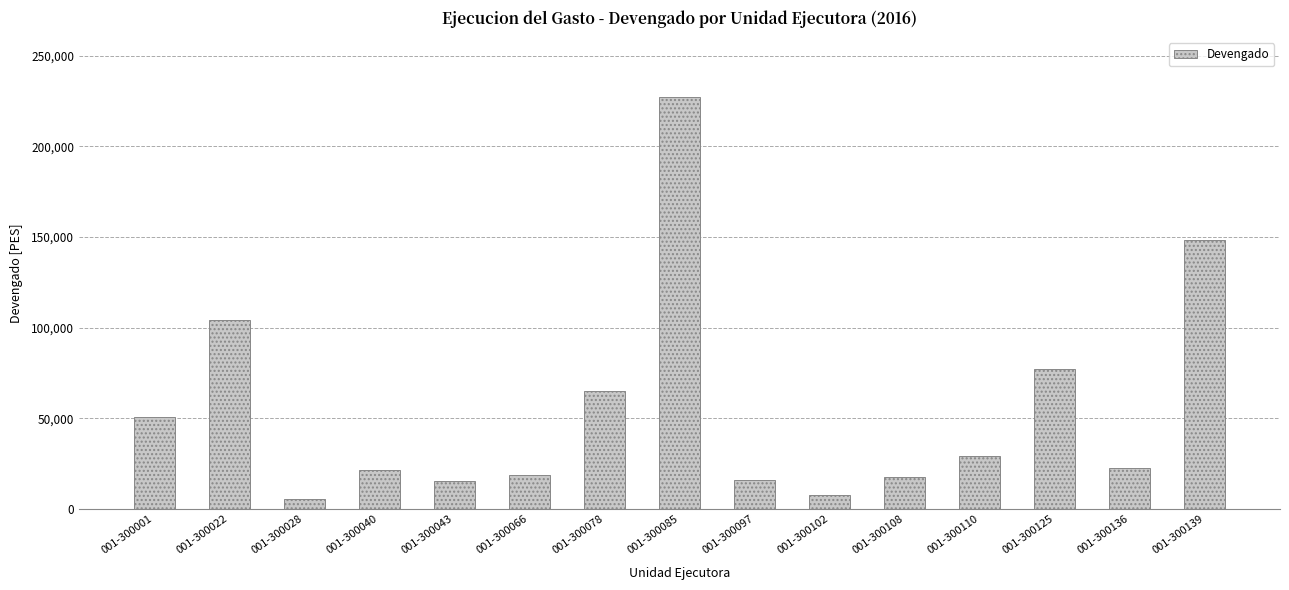

At which label is the value closest to 116314?

001-300022